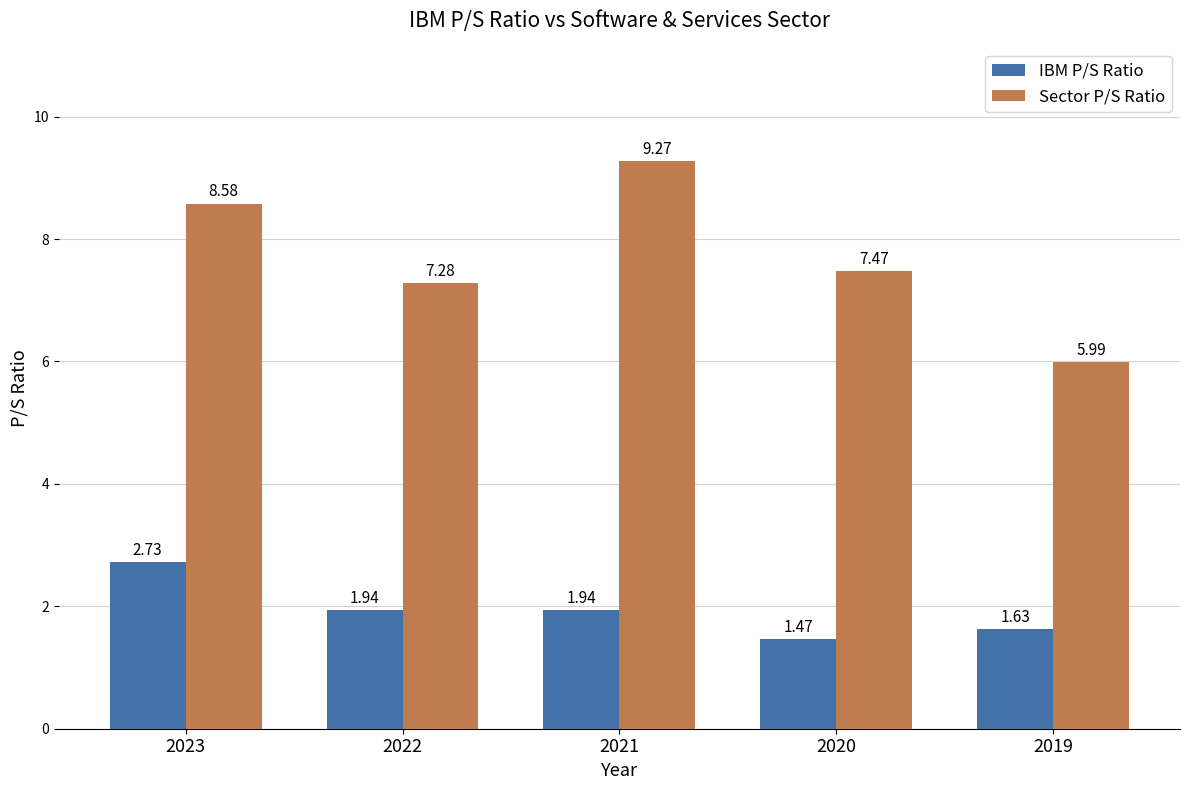

Rank the series by their maximum value, from lowest to highest.

IBM P/S Ratio, Sector P/S Ratio